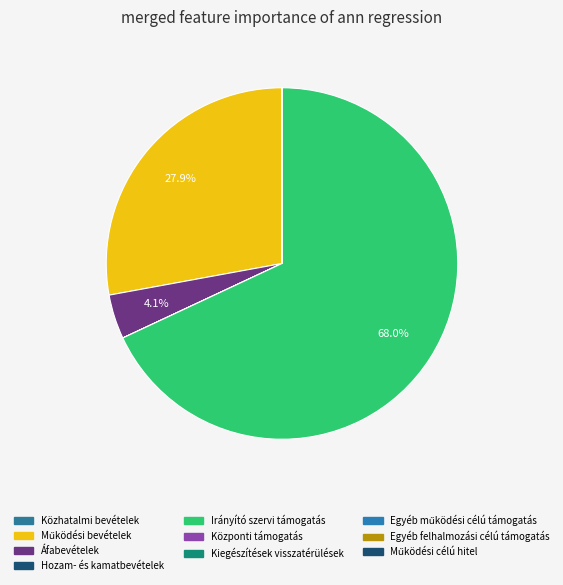

Rank the categories by value from highest to lowest.

Irányító szervi támogatás, Működési bevételek, Áfabevételek, -visszatérülések, Közhatalmi bevételek, Hozam- és kamatbevételek, Központi költségvetéstől kapott támogatás, Kiegészítések visszatérülések, Egyéb működési célú támogatások bevételei, Egyéb felhalmozási célú támogatások bevételei, Működési célú hitel, kötvénykibocsátás